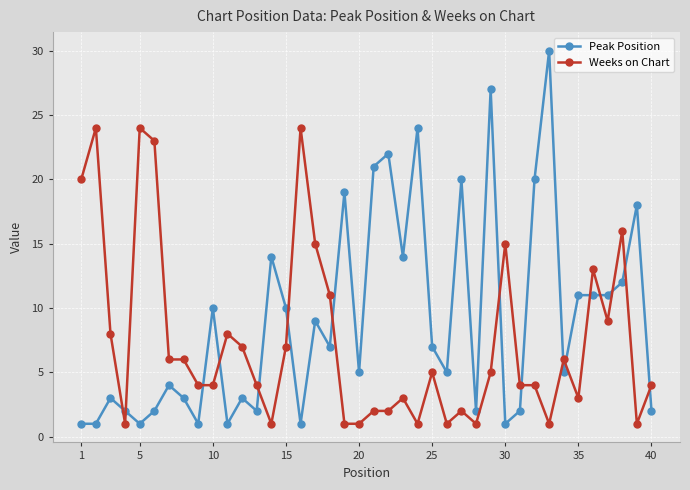

What is the highest value of the Peak Position series?

30